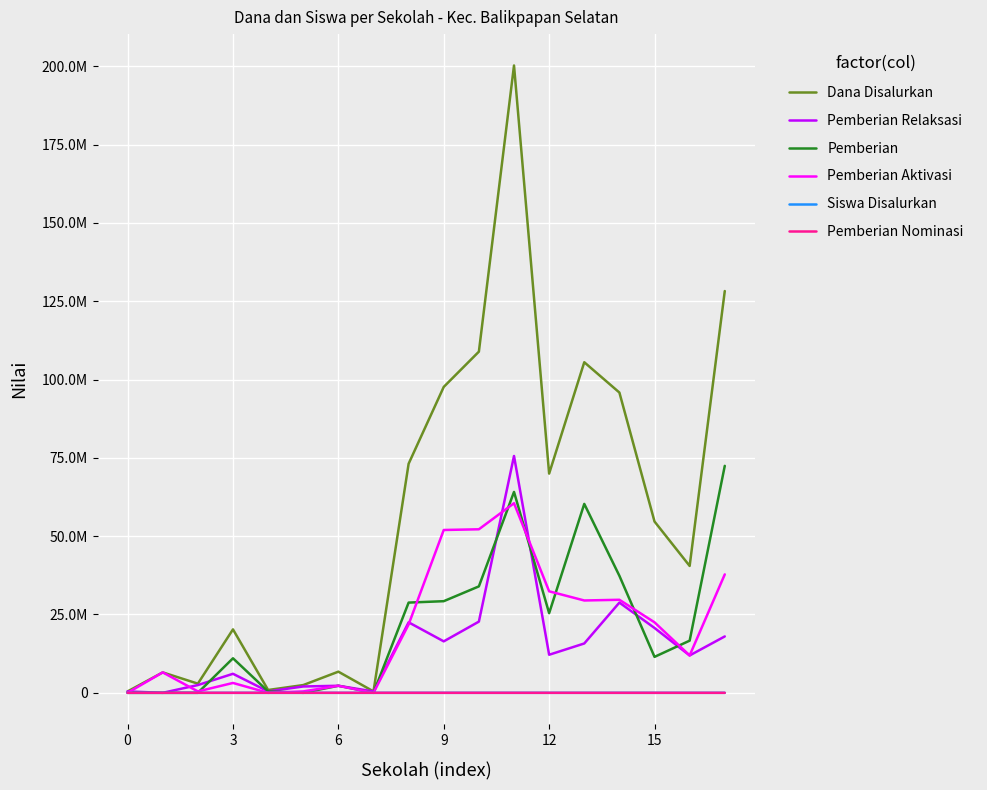

True or false: Pemberian and Siswa Disalurkan intersect in this chart.

True